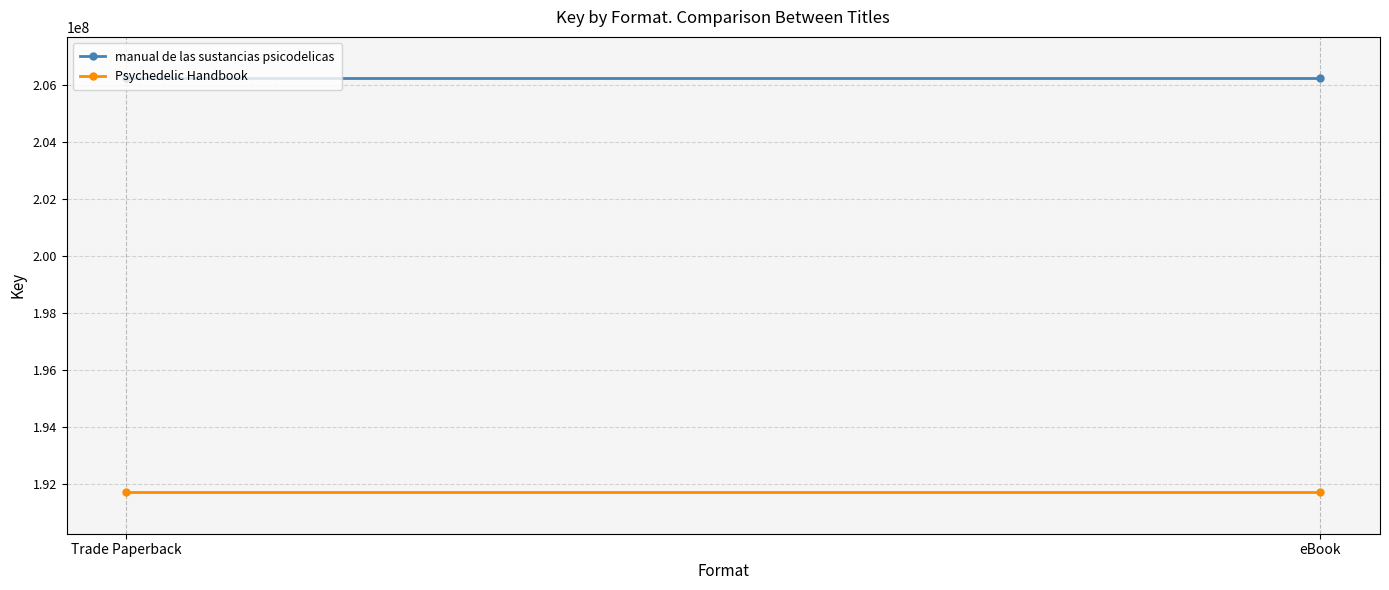

Between eBook and Trade Paperback, which is larger?

eBook